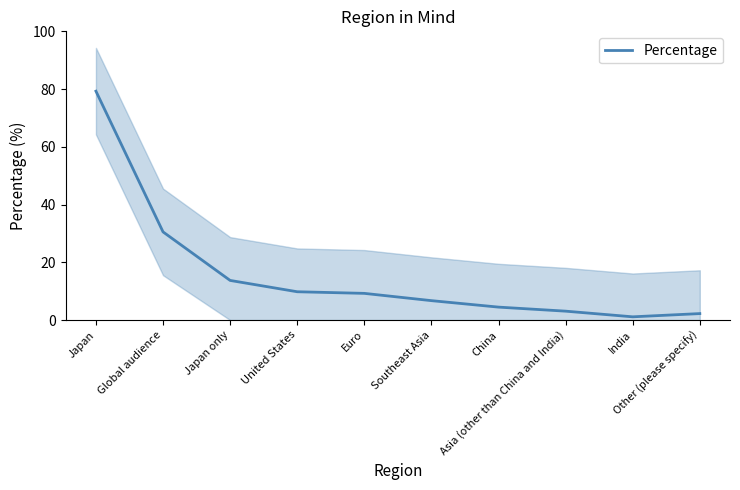

What is the label of the 9th point from the right?

Global audience